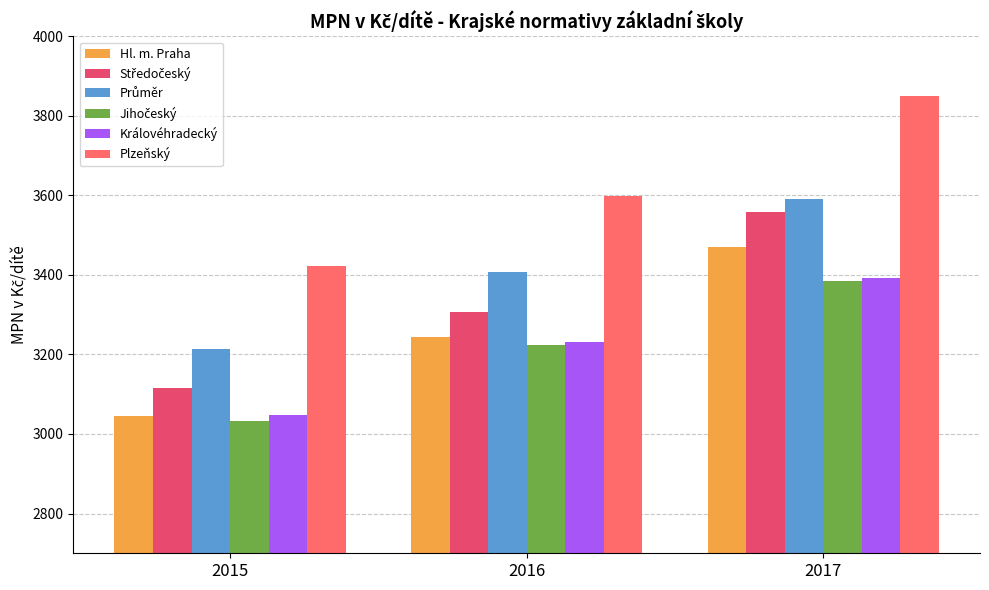

Which series has the largest total across all categories?

Plzeňský